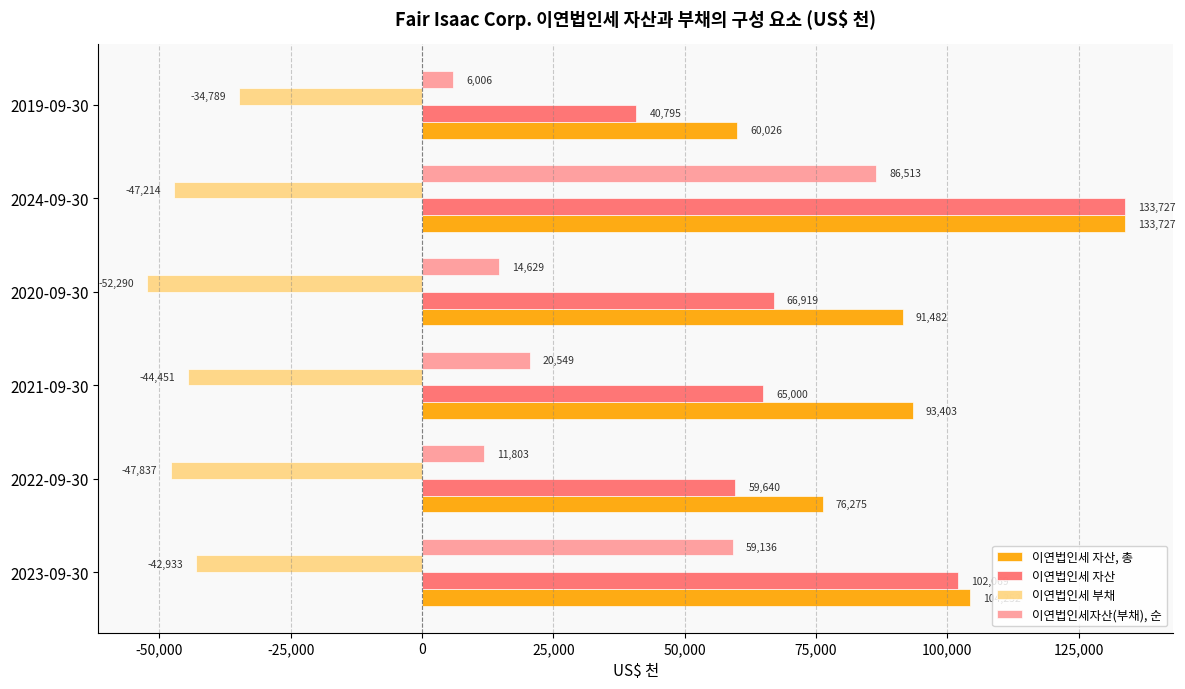

Which series has the largest total across all categories?

이연법인세 자산, 총